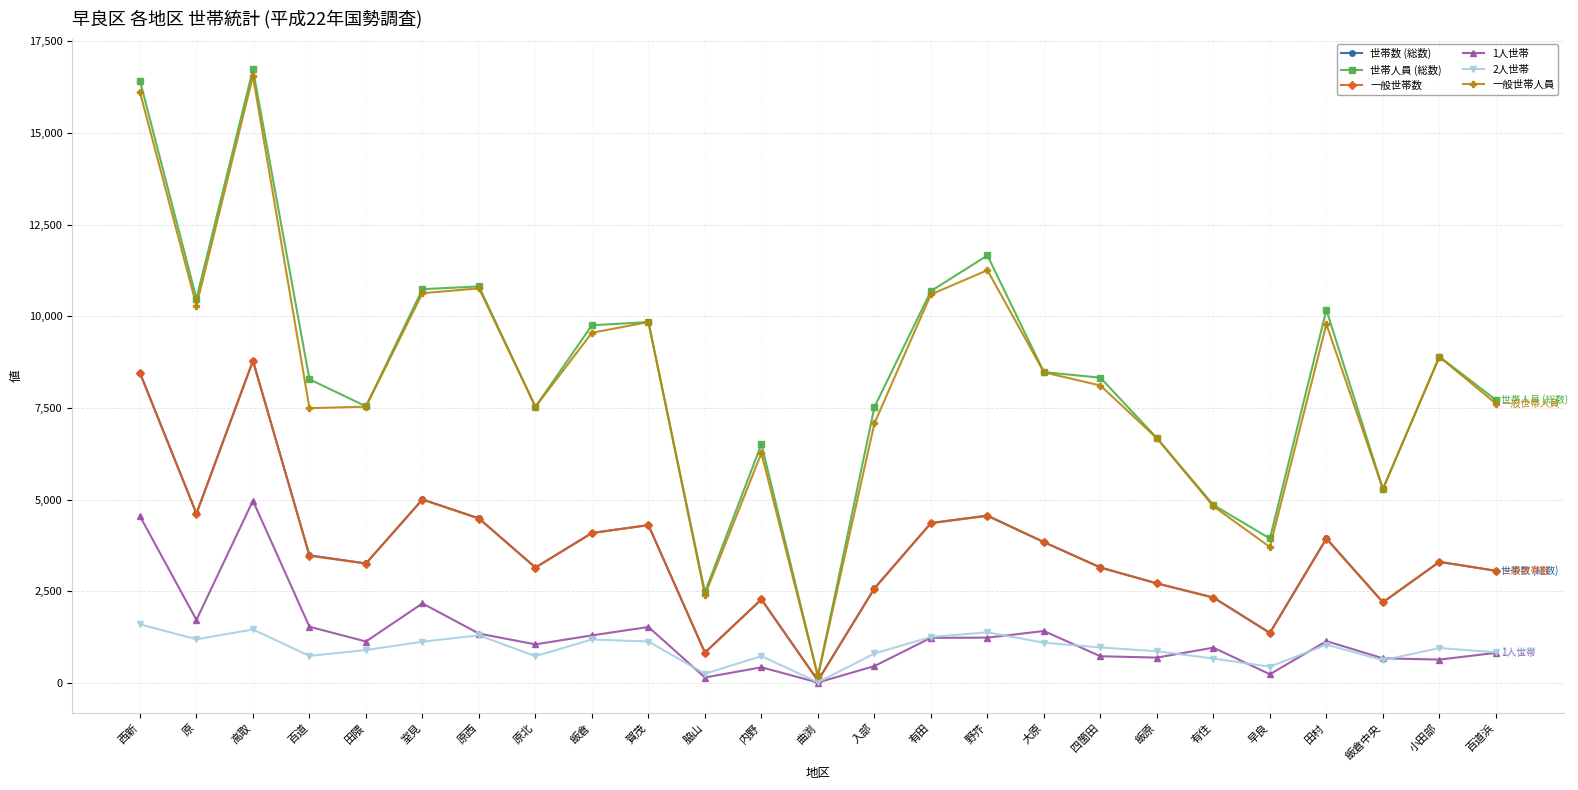

True or false: 1人世帯 has a value of 4970 at 高取.

True